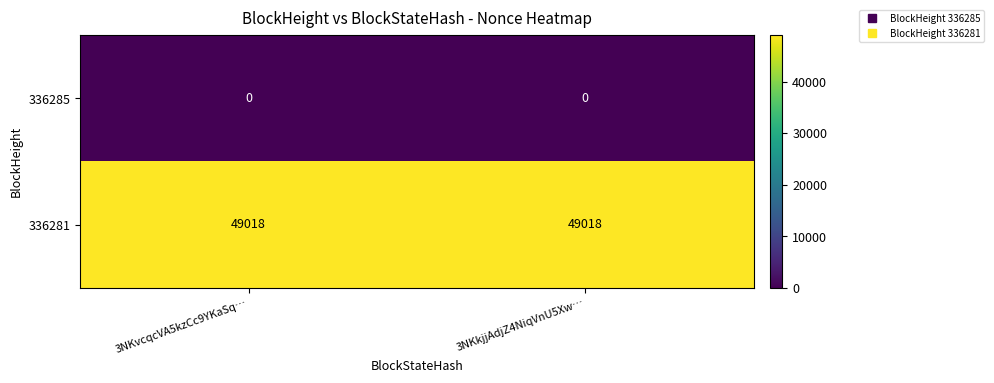

What is the difference between the highest and lowest values at 3NKvcqcVA5kzCc9YKaSq…?

49018